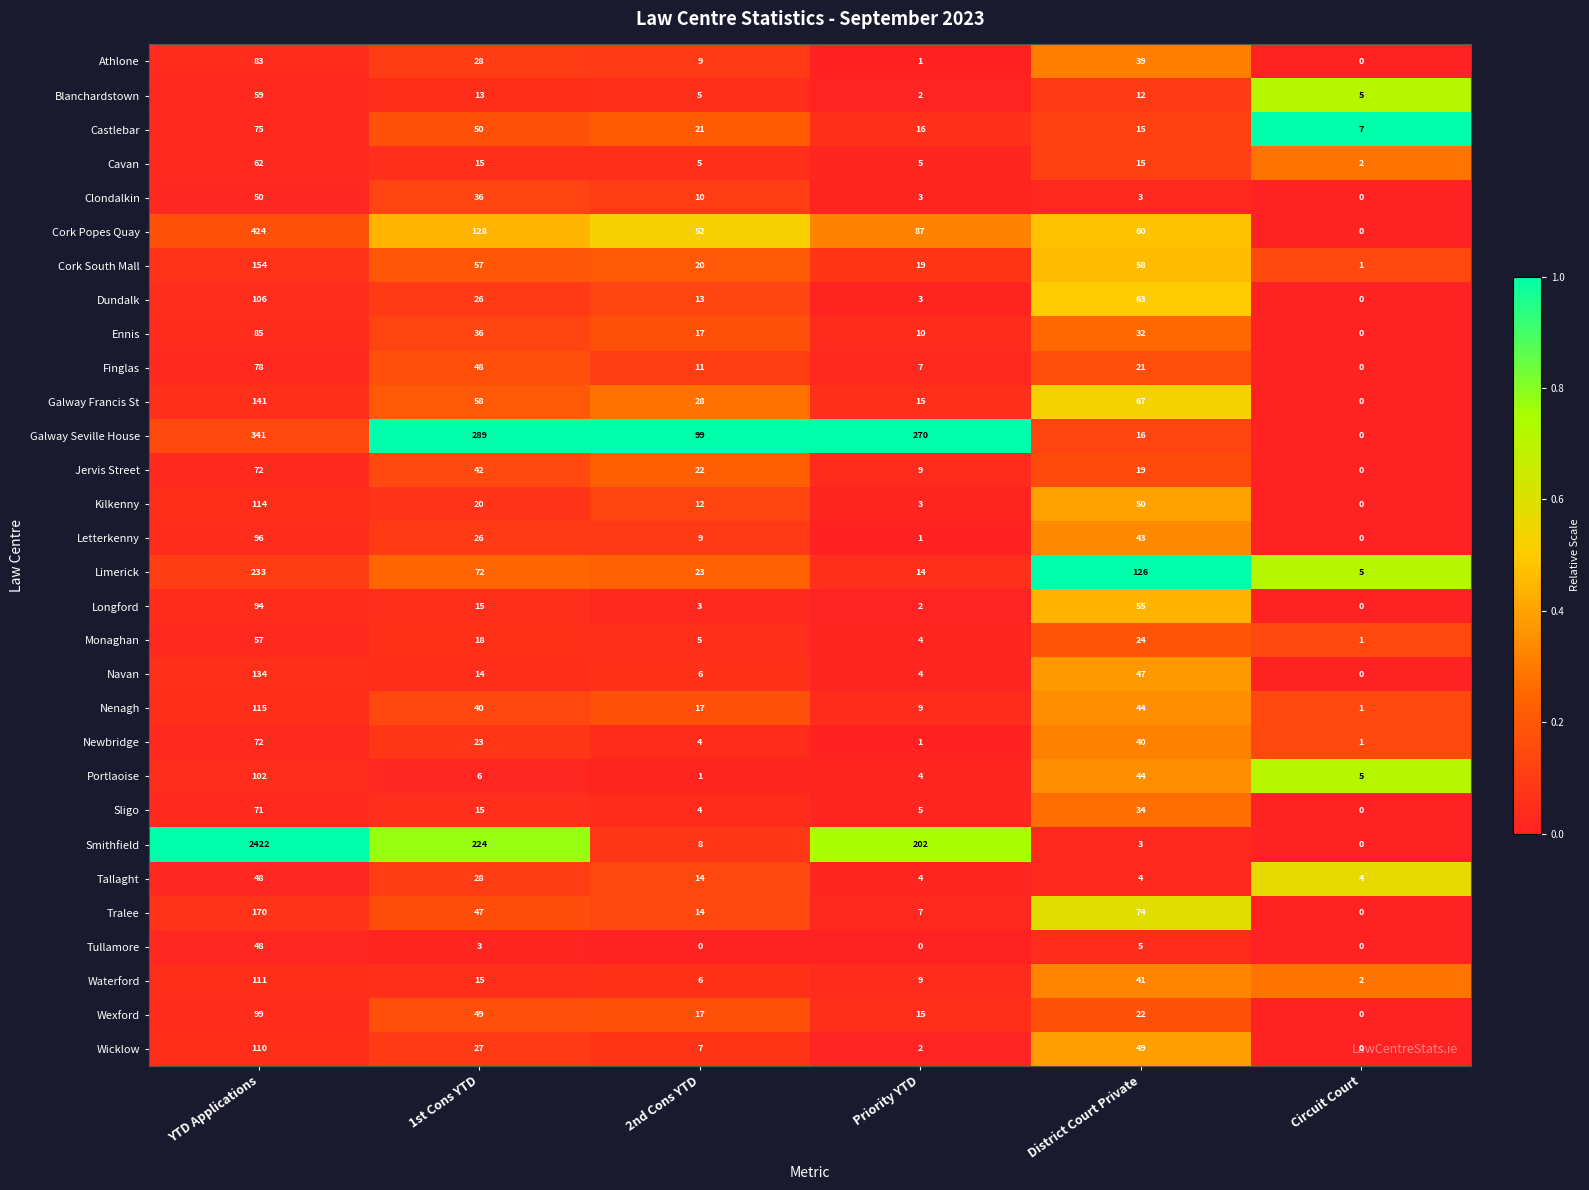

Between YTD Applications and 1st Cons YTD, which series saw the biggest shift?

Smithfield